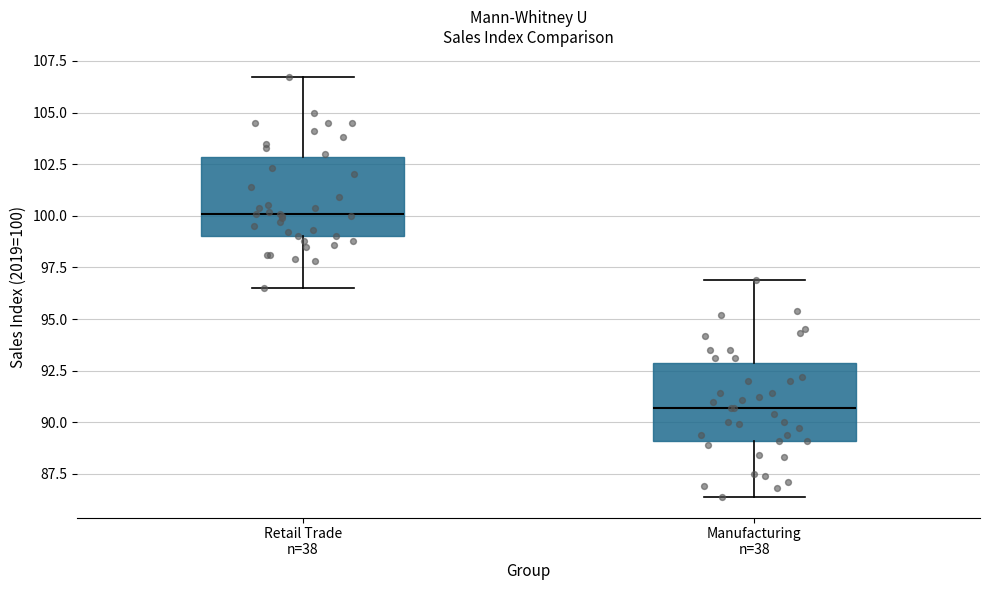

Which box's median line is the highest?

Retail Trade n=38